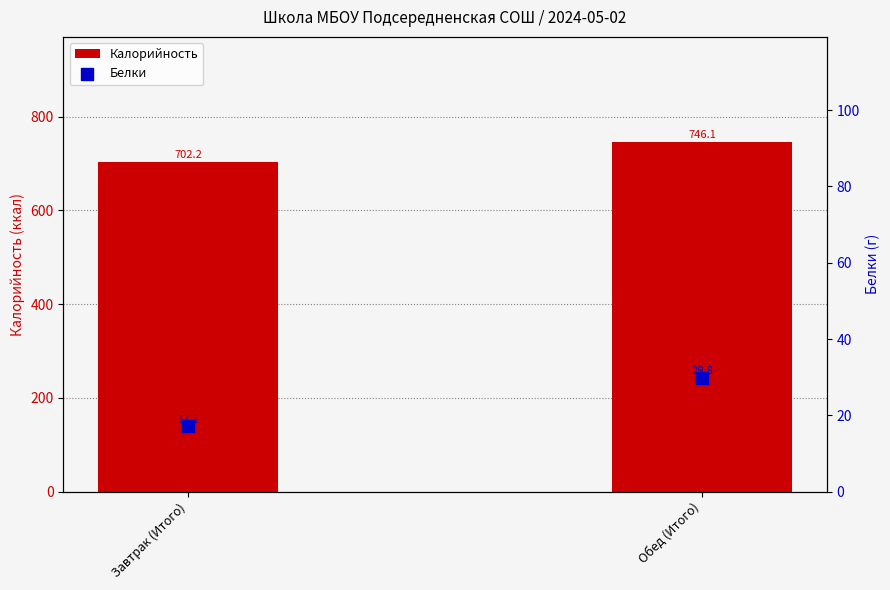

Which series has the largest total across all categories?

Калорийность